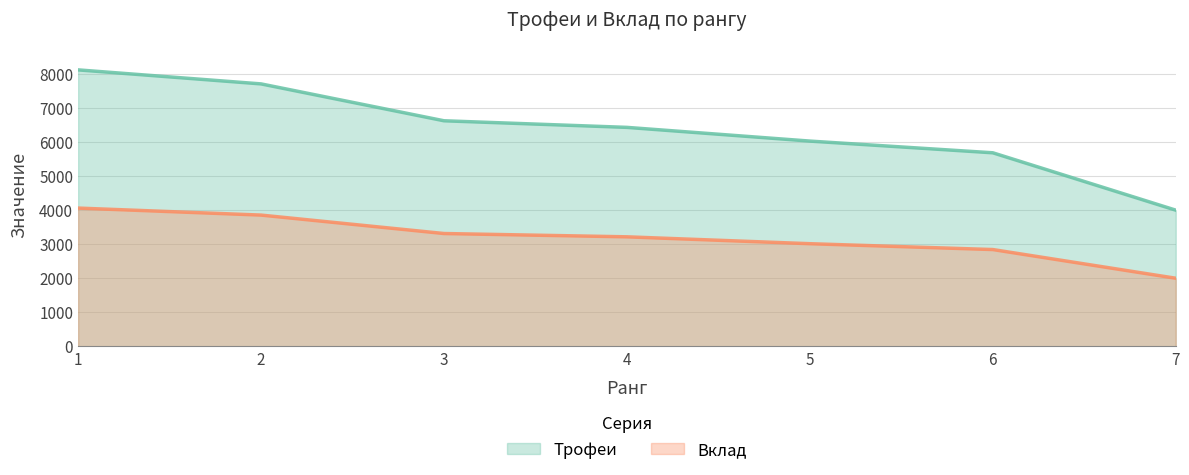

True or false: Вклад and Трофеи cross at least once.

False